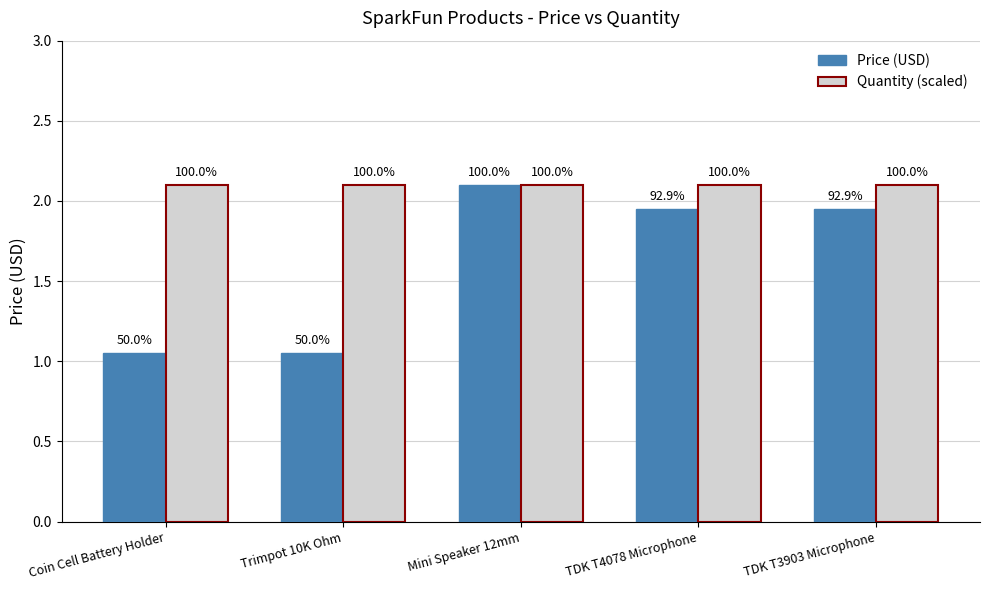

What are all the series names shown in the legend?

Price (USD), Quantity (scaled)